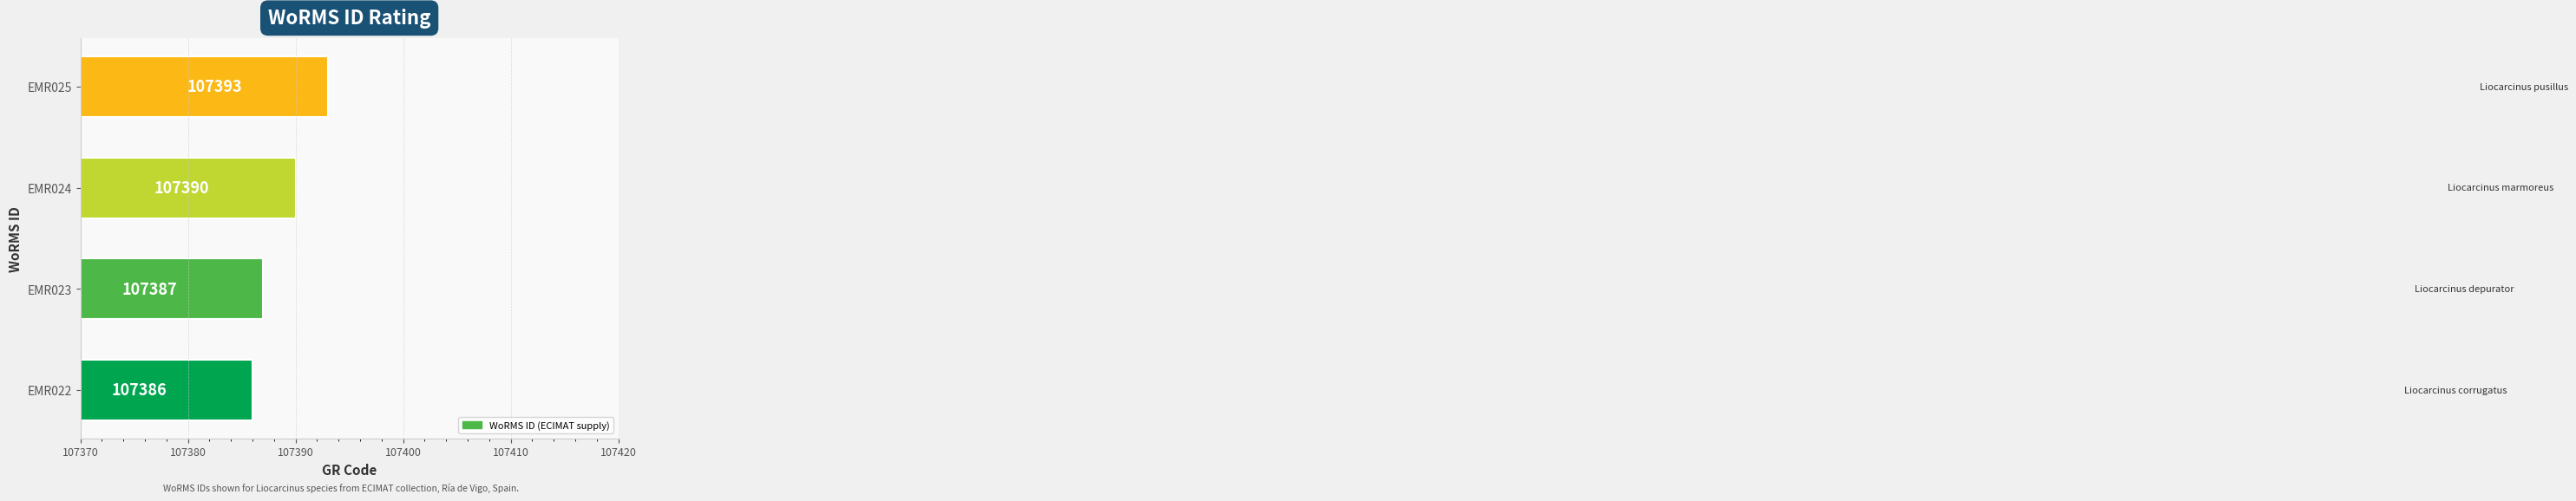

How many data points are less than 107390?

2